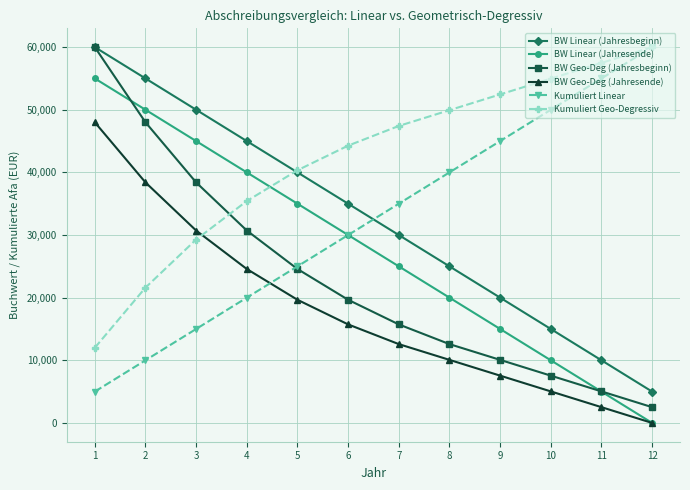

Is the value of BW Linear (Jahresende) at 7 greater than the value of Kumuliert Geo-Degressiv at 1?

Yes